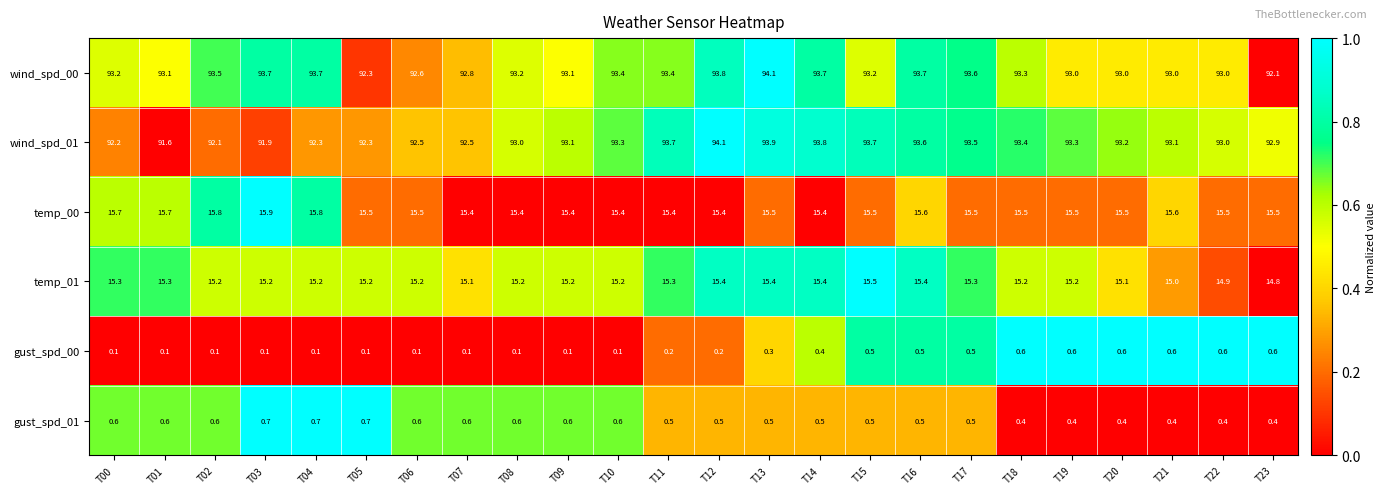

Which series changed the most between T02 and T11?

wind_spd_01